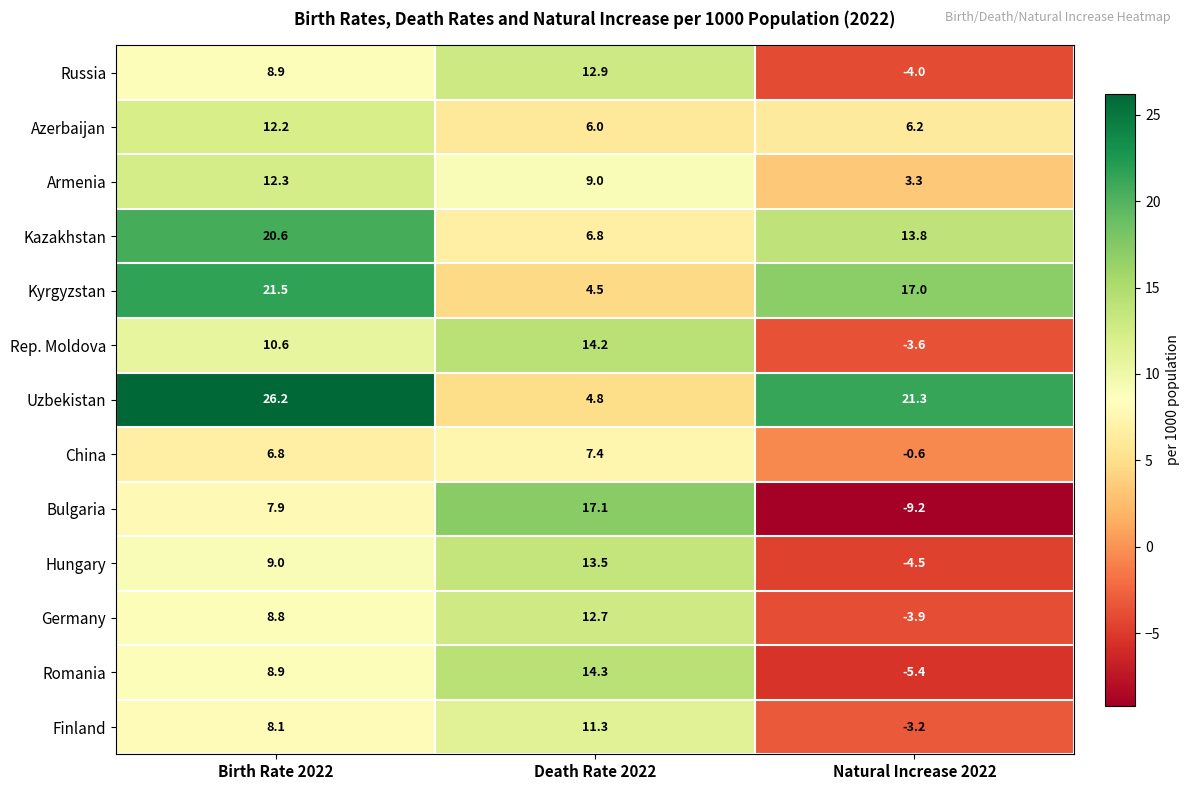

At which category is the sum across all series the highest?

Birth Rate 2022